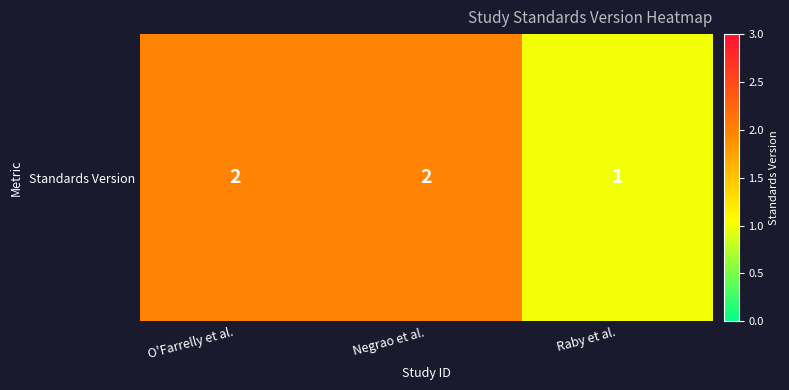

What is the average value?

2